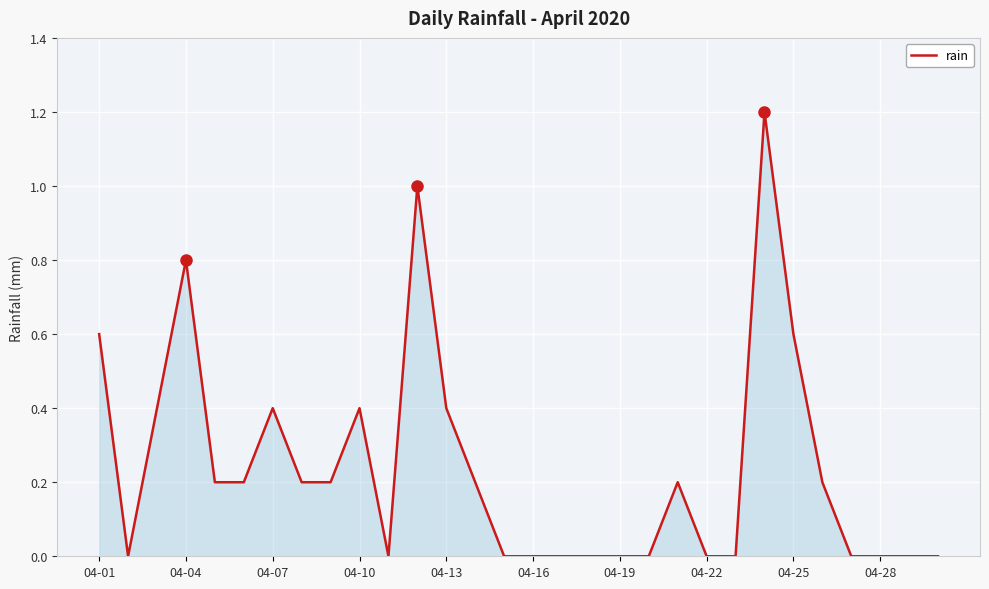

What is the greatest value displayed?

1.2